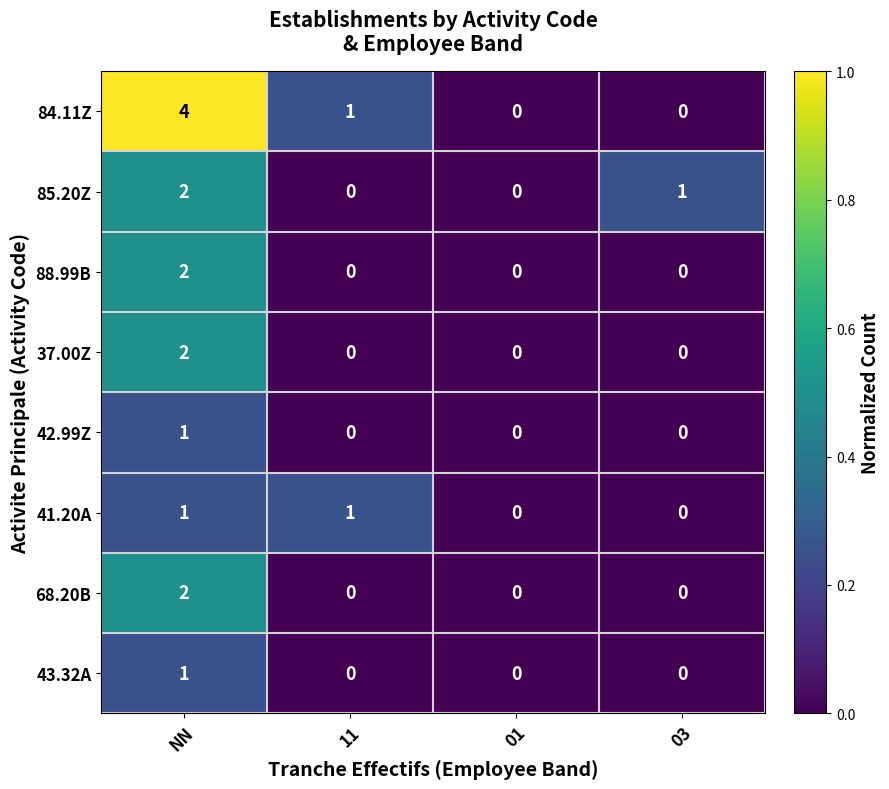

At which category is the sum across all series the highest?

NN